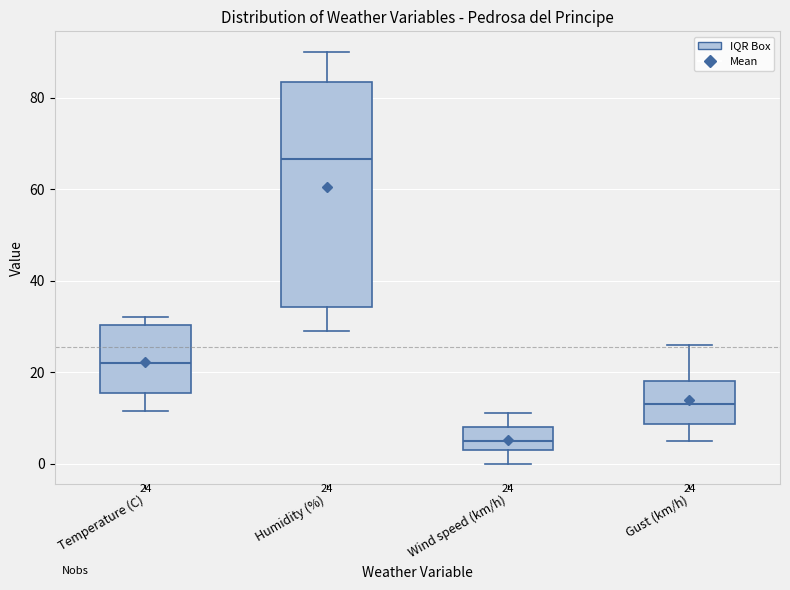

Which box has the lowest median line?

Wind speed (km/h)